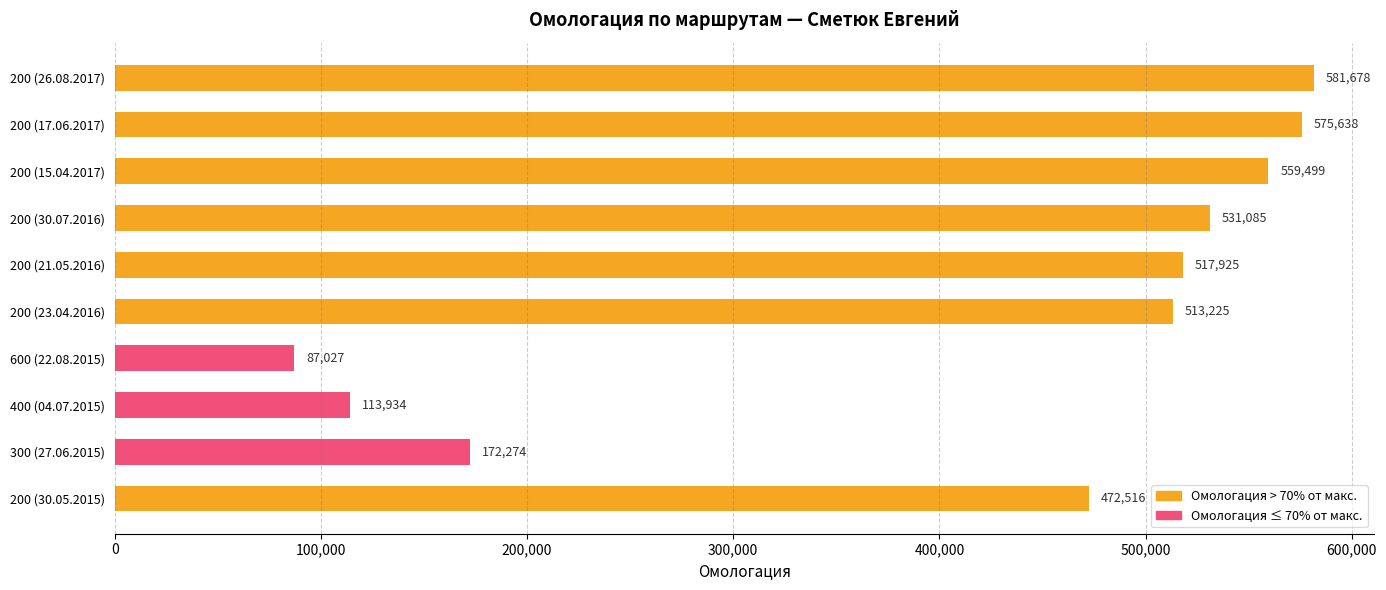

The chart shows a value of 961352 at 200 (15.04.2017). True or false?

False